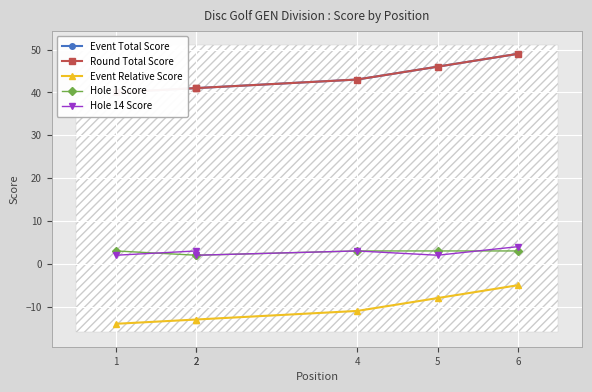

The value of Round Total Score at 1 is 70. True or false?

False